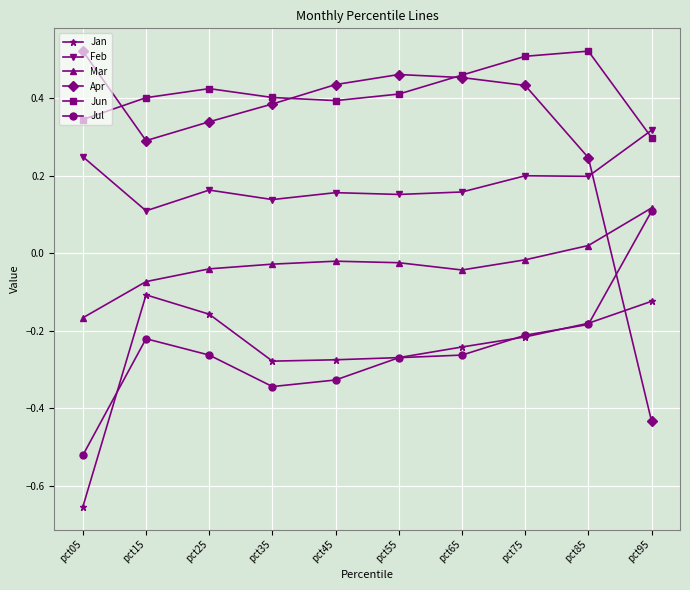

At how many categories does at least one series exceed 0?

10